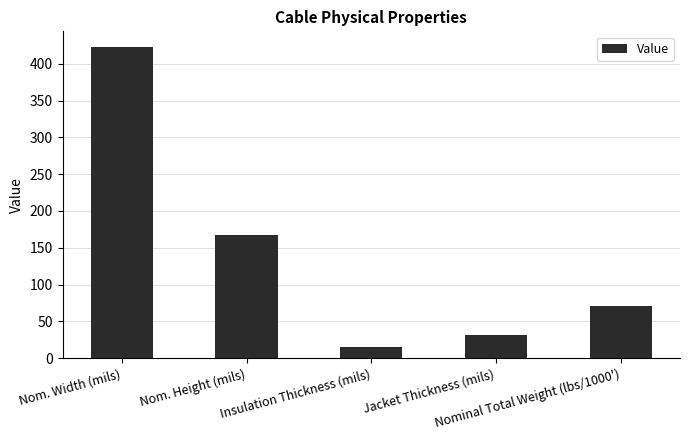

What is the label of the 5th bar from the right?

Nom. Width (mils)